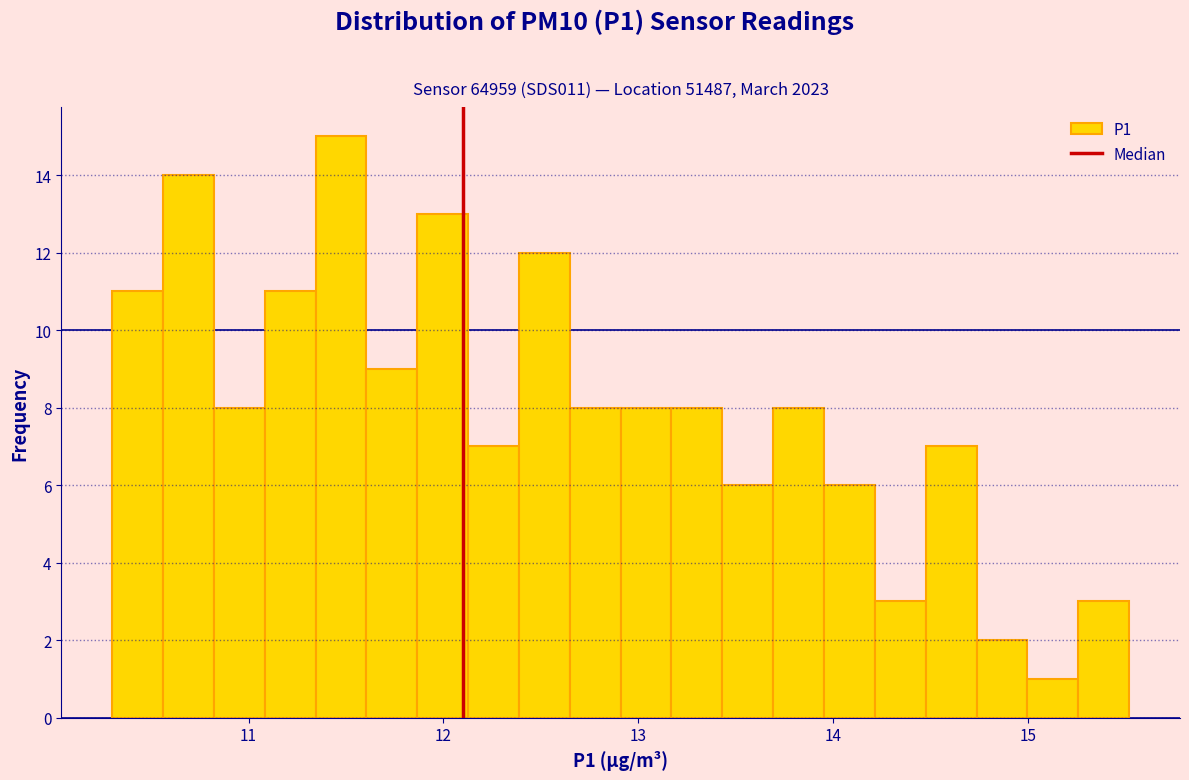

Around what value on the x-axis is the tallest bar? Give the approximate position of its centre, as read against the axis.

11.5